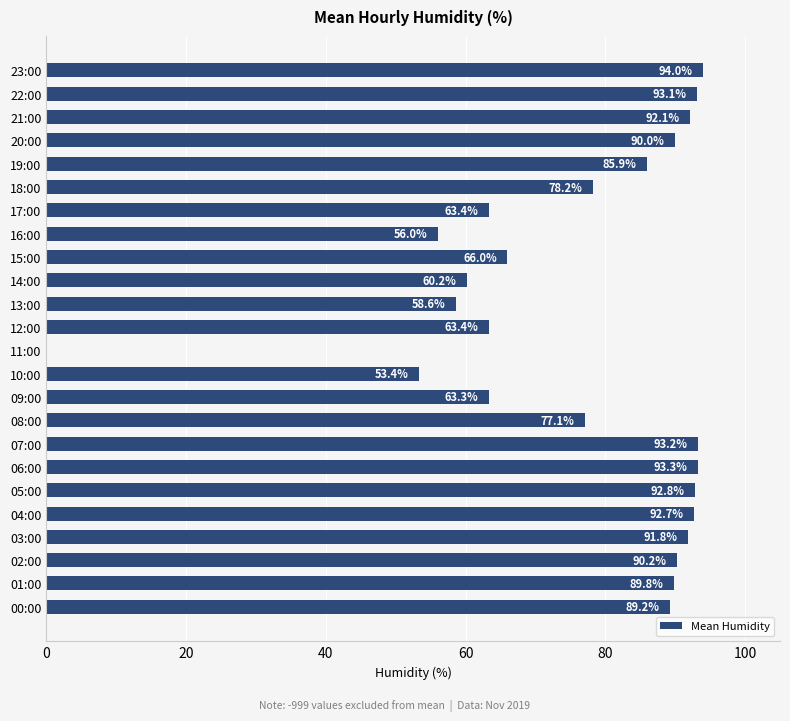

Are the bars horizontal?

Yes